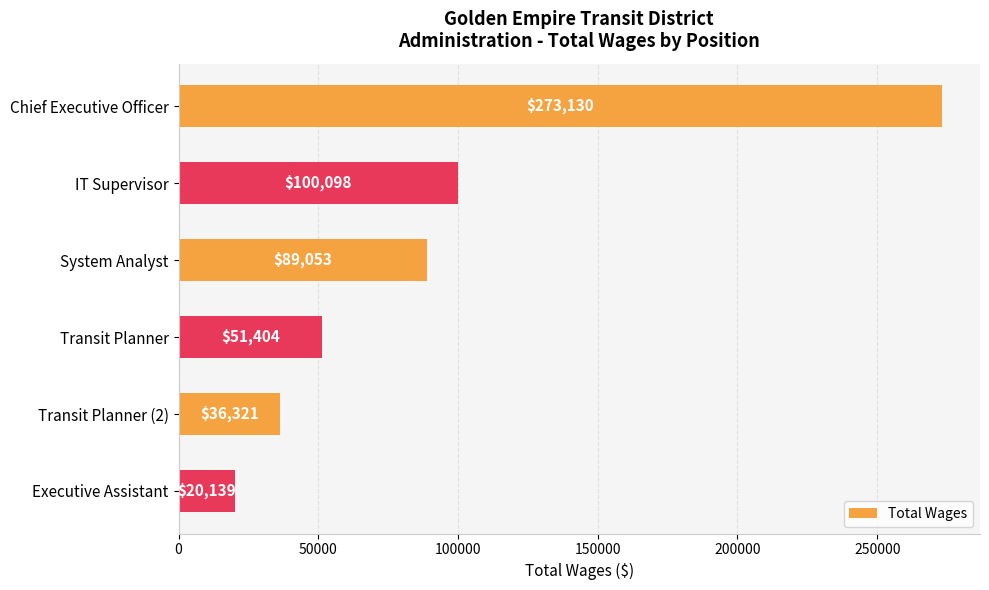

What is the label of the 6th bar from the bottom?

Chief Executive Officer